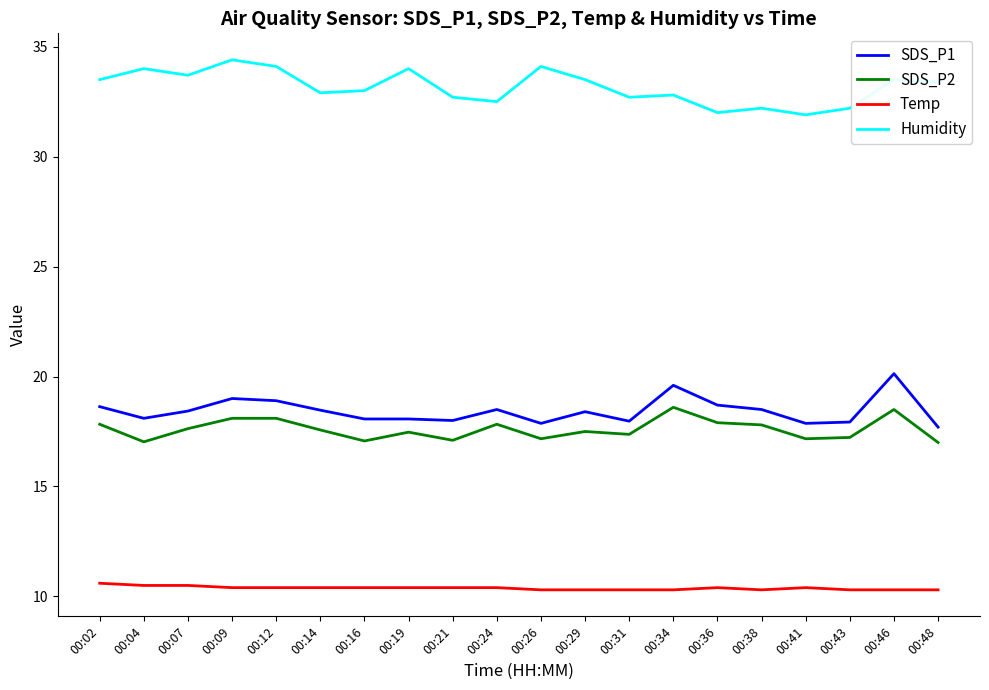

Which series changed the most between 00:12 and 00:41?

Humidity